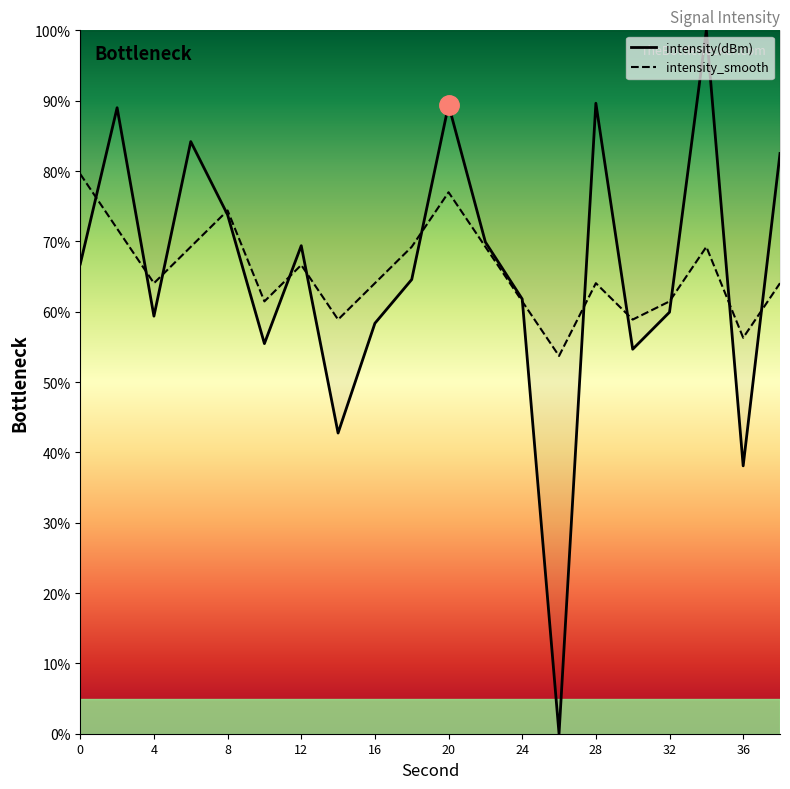

What is the maximum value shown in the chart?

100.0